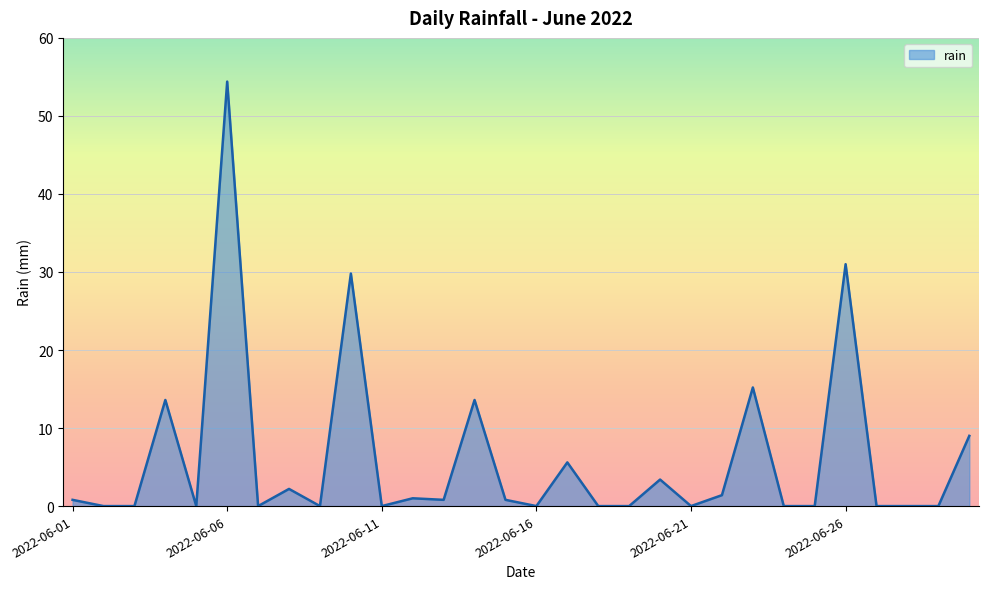

What is the difference between the second highest and second lowest values?

31.0